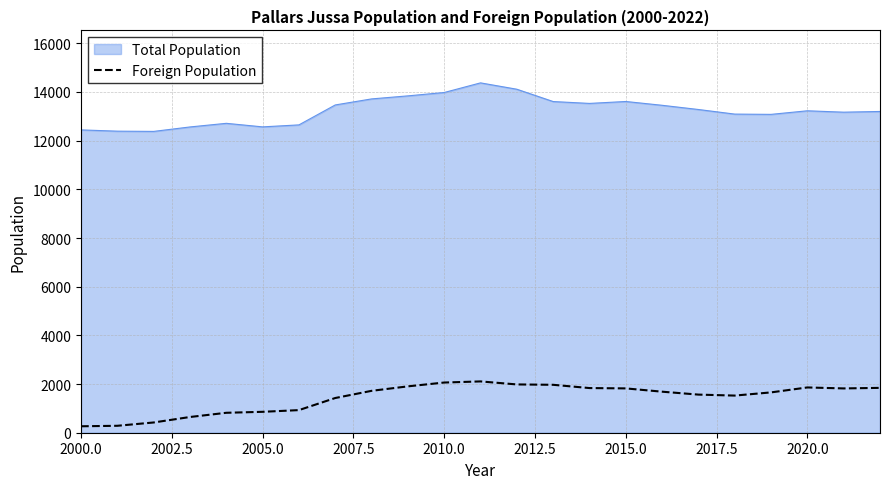

What is the difference between the maximum and minimum values in the Foreign Population series?

1843